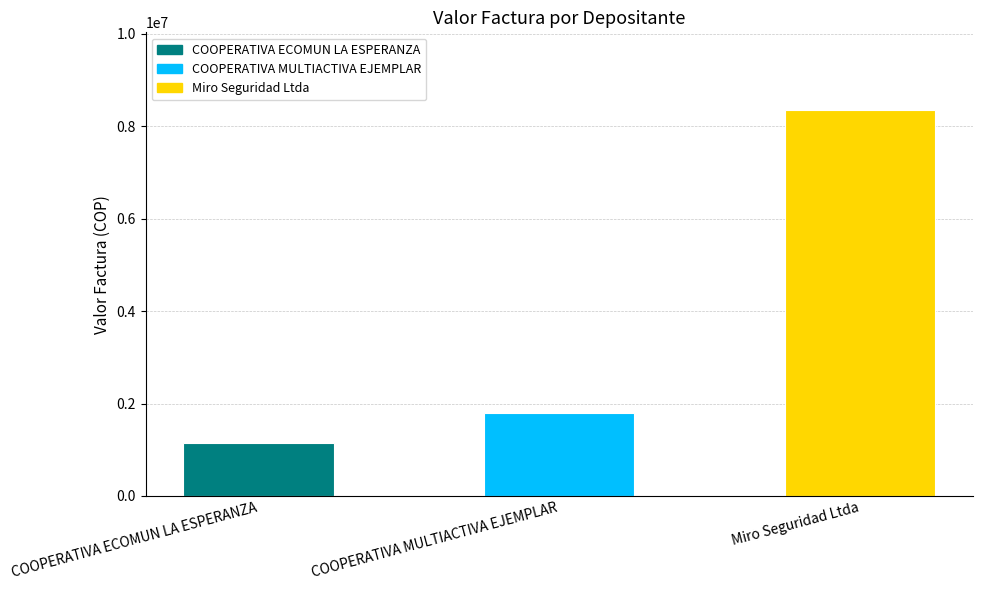

What is the greatest value displayed?

8362982.0